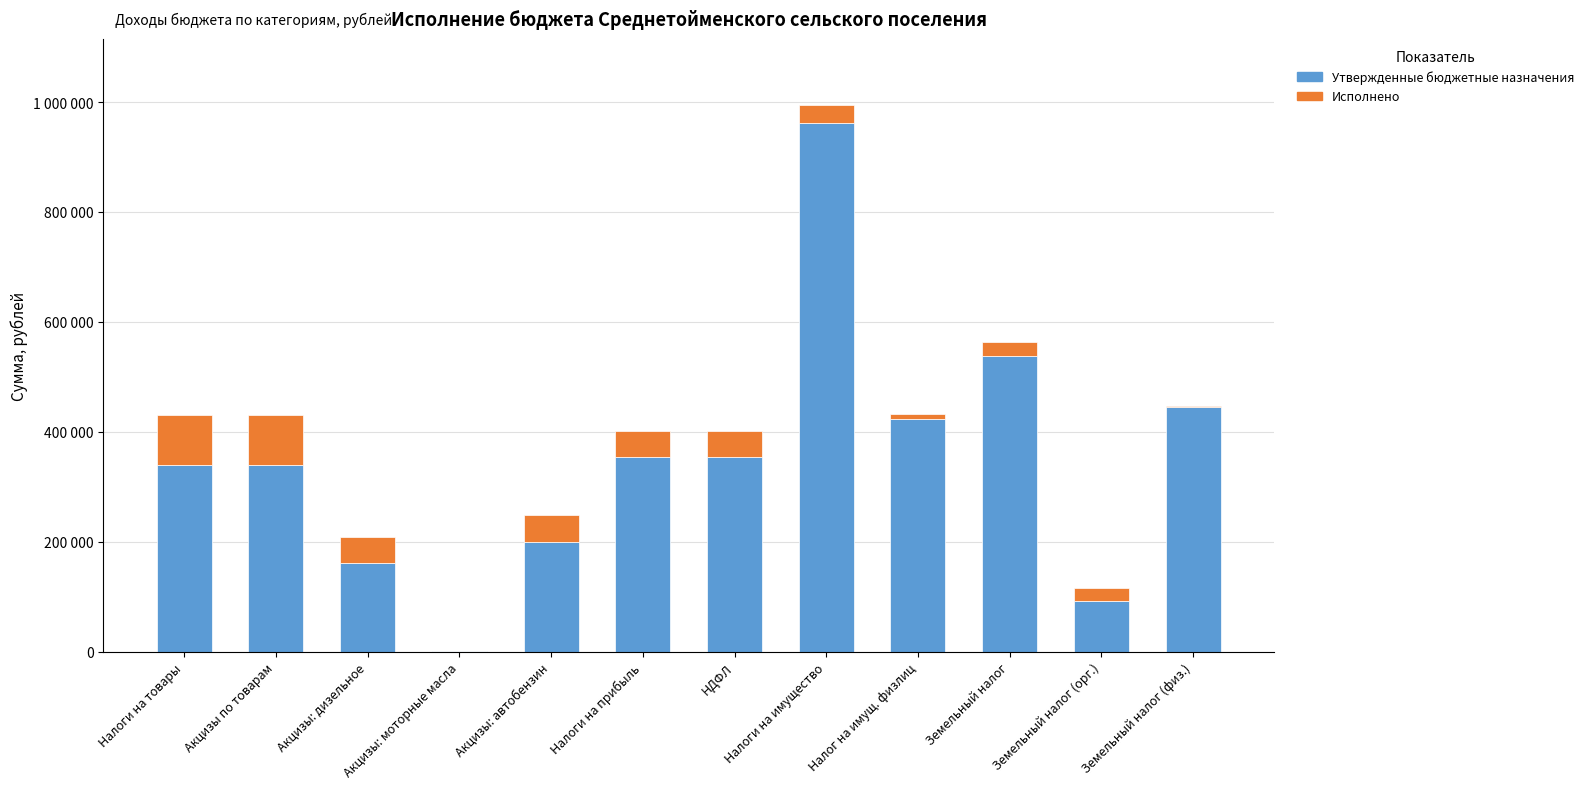

What is the difference between the second highest and second lowest values in the Исполнено series?

90396.8